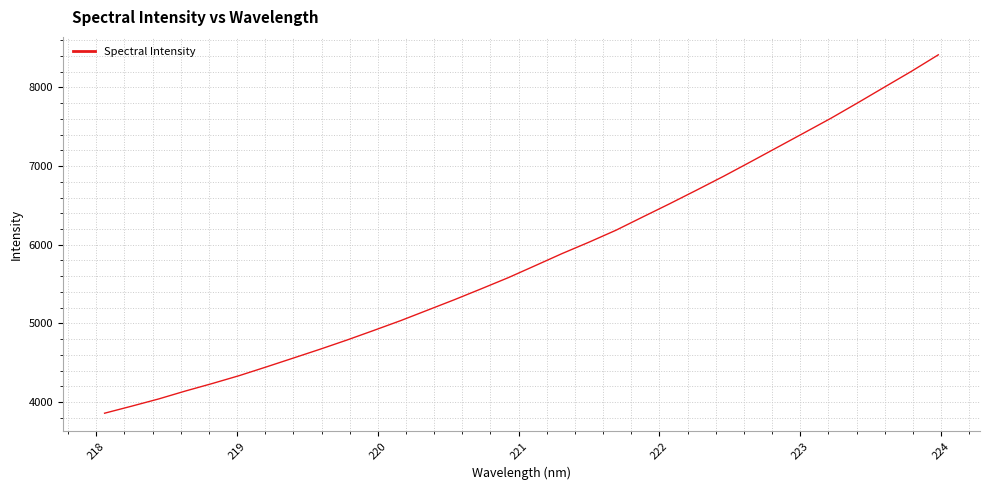

What is the smallest value displayed?

3858.9